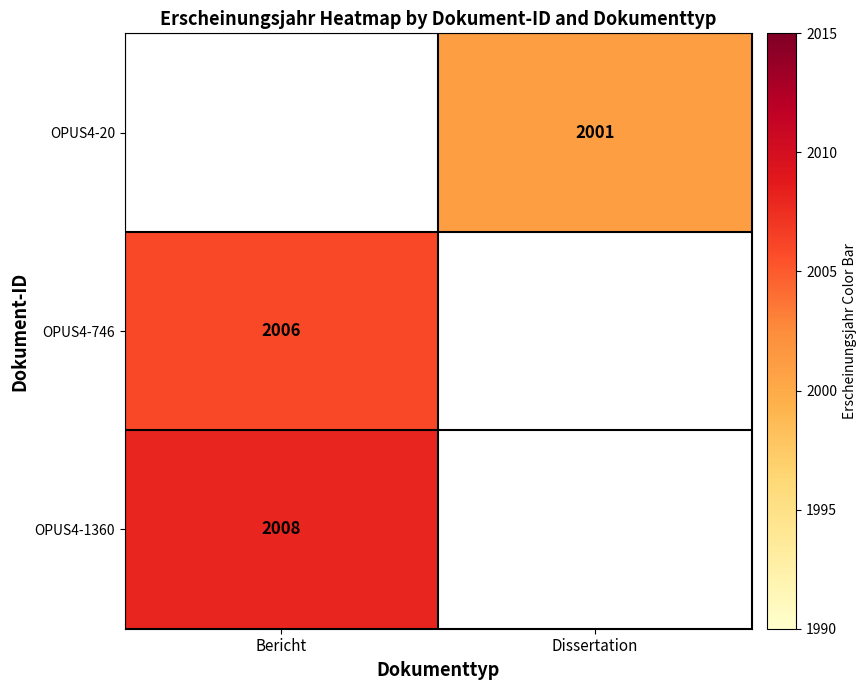

Count the number of categories in the chart.

2